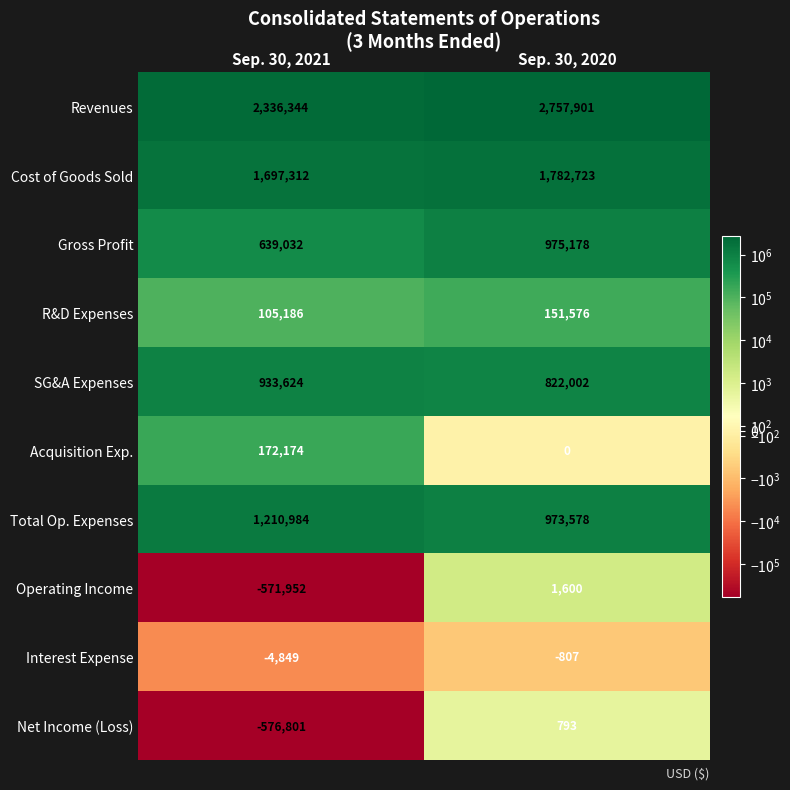

What is the spread (max minus min) of values at Sep. 30, 2020?

2758708